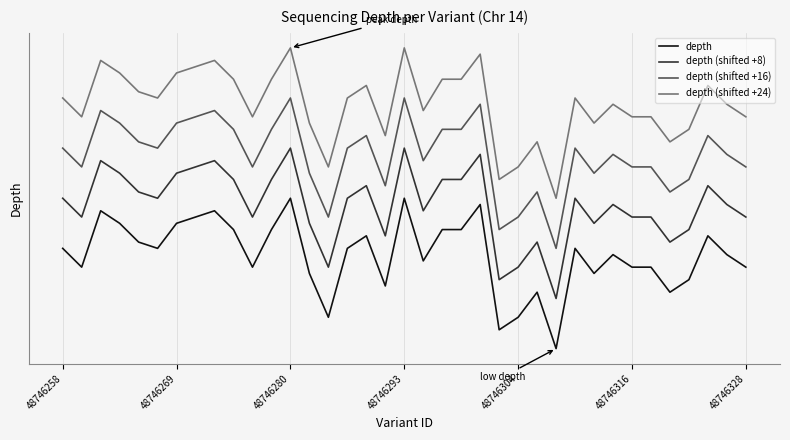

Does the chart have visible grid lines?

Yes